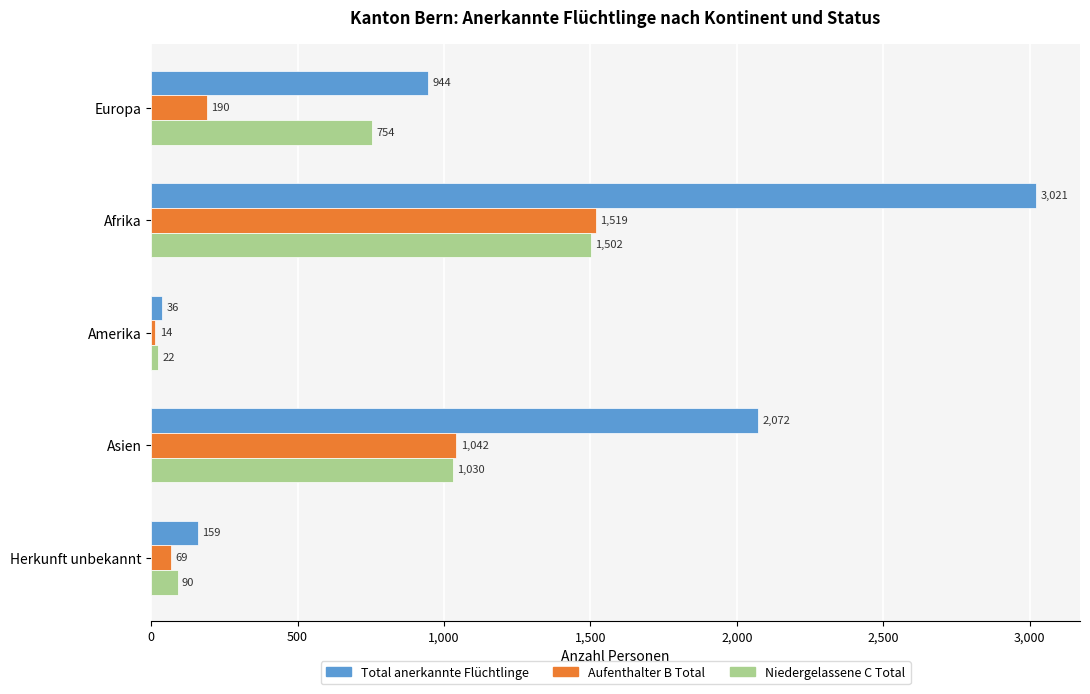

What are all the series names shown in the legend?

Total anerkannte Flüchtlinge, Aufenthalter B Total, Niedergelassene C Total